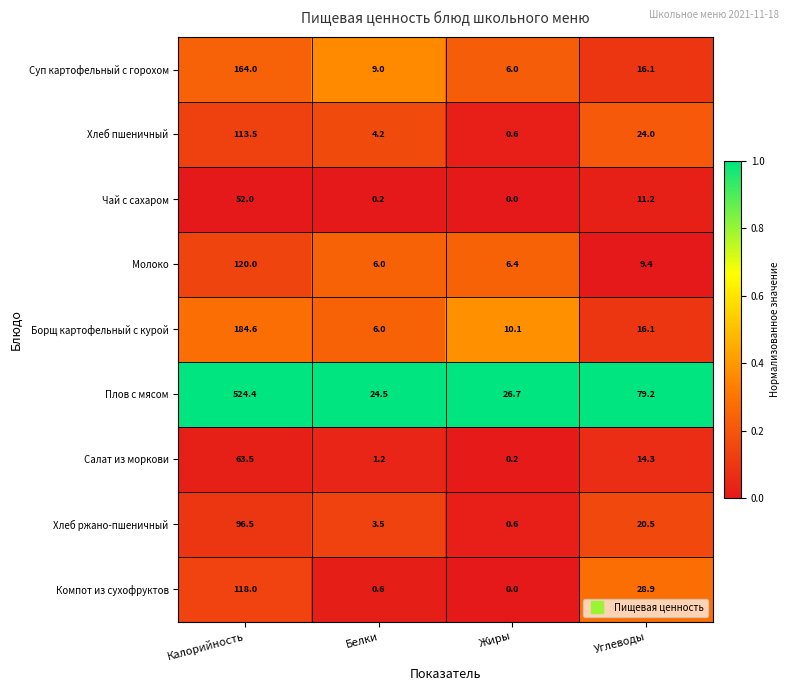

At which category is the sum across all series the highest?

Калорийность